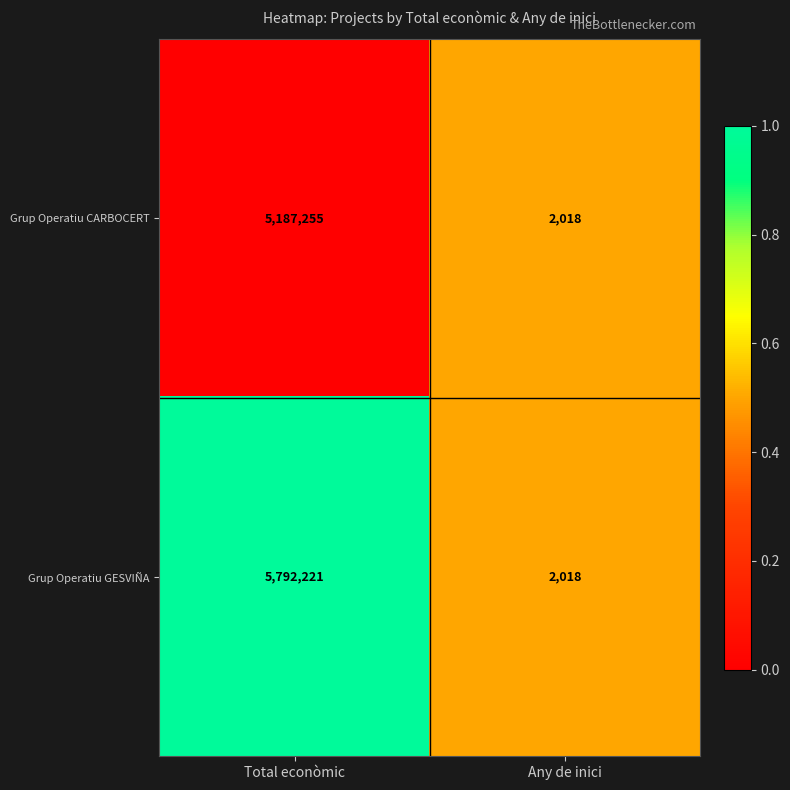

What is the total value across all series at Any de inici?

4036